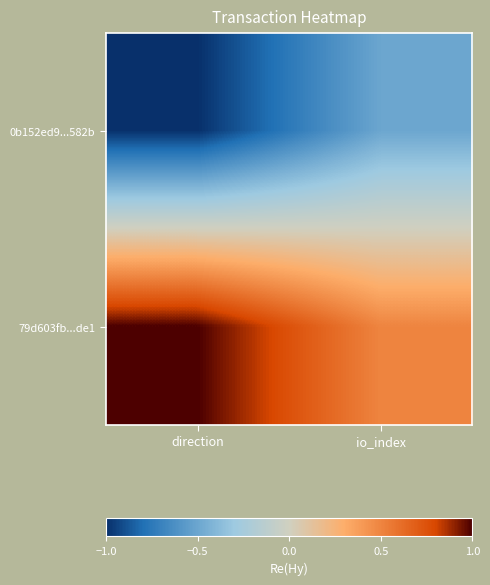

At which category is the sum across all series the highest?

direction